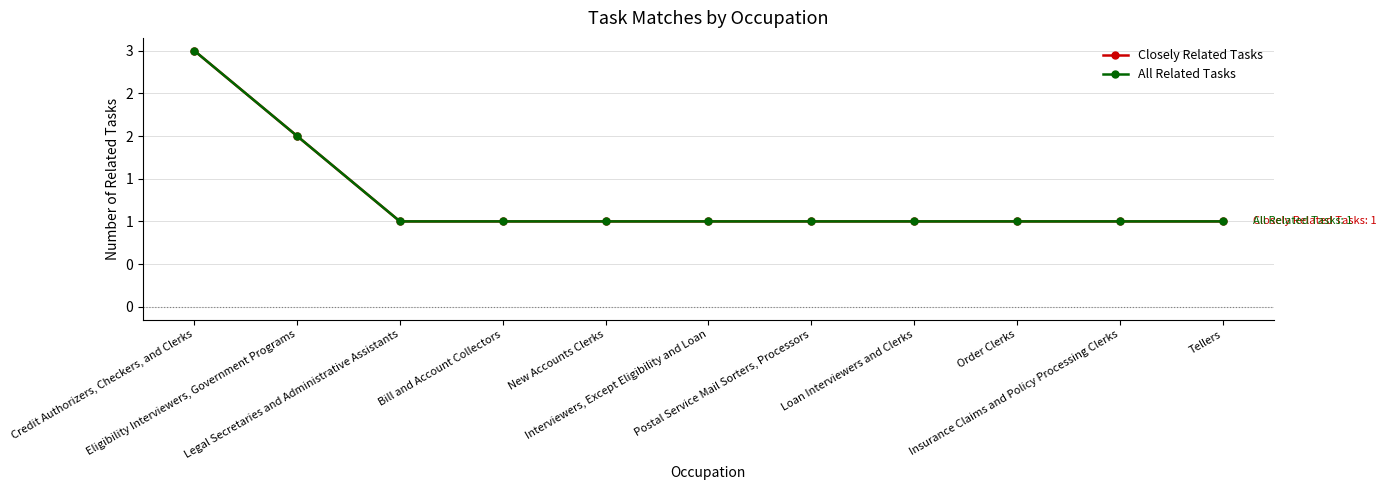

Which category has the highest value in the Closely Related Tasks series?

Credit Authorizers, Checkers, and Clerks